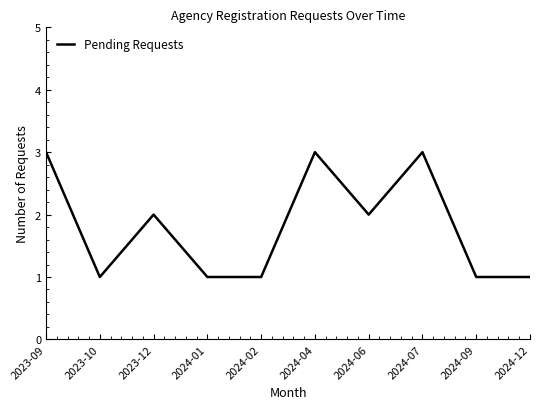

Reading left to right, what are all the values shown in this chart?

3	1	2	1	1	3	2	3	1	1